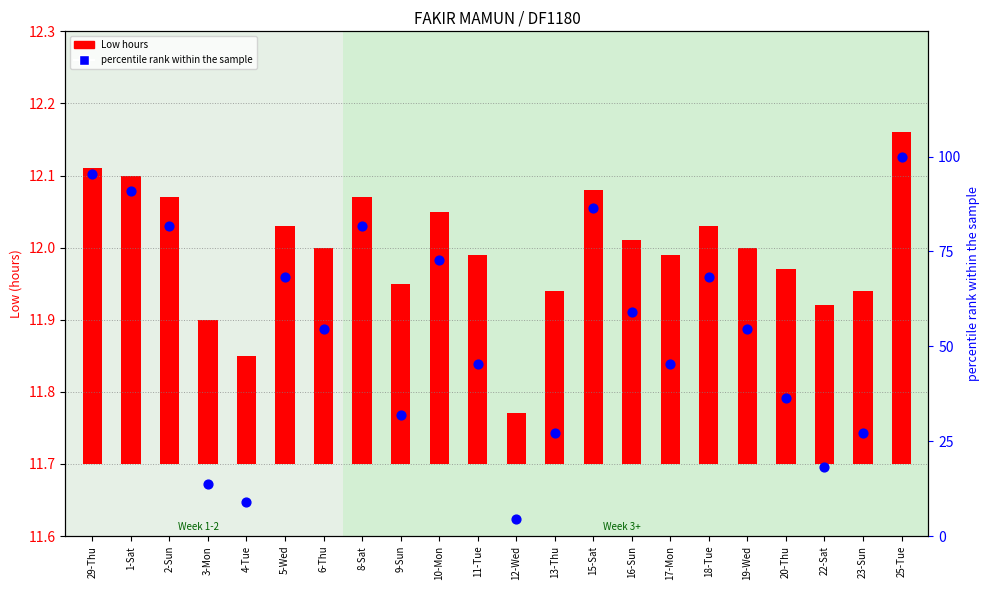

Which series contains the lowest Y value?

Low hours